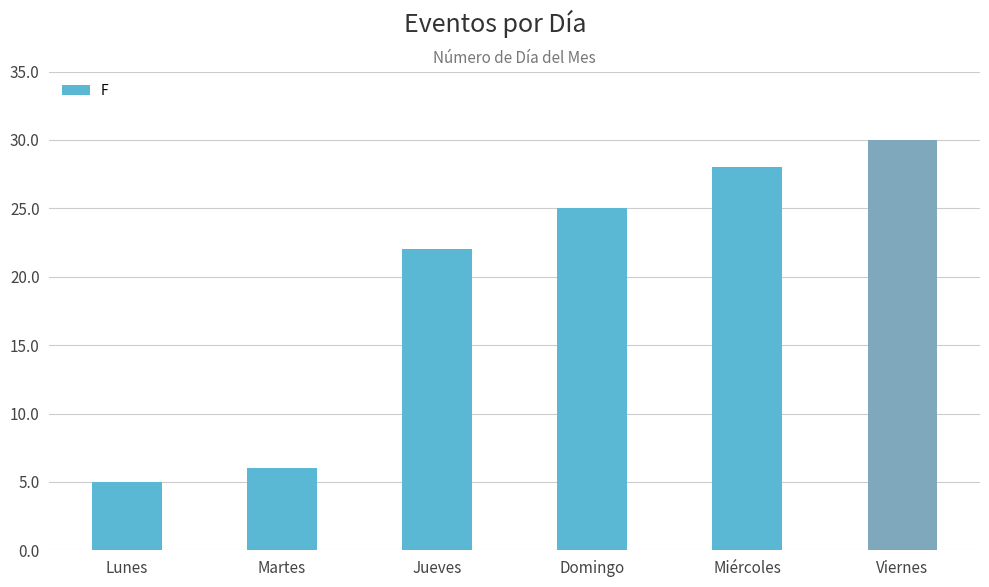

What is the change in value from Martes to Miércoles?

+22